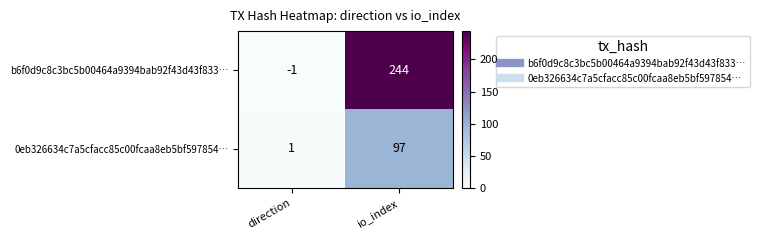

Where is 0eb326634c7a5cfacc85c00fcaa8eb5bf597854… nearest to the value 49?

direction